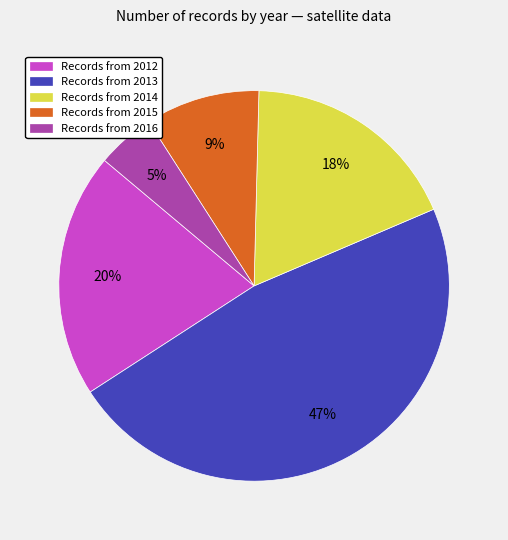

To the nearest percent, what is the difference between the largest and smallest slice percentages?

42%